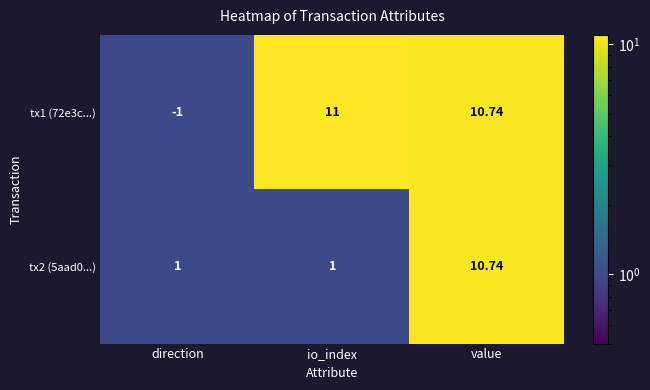

Where is tx1 (72e3c...) nearest to the value 5?

value